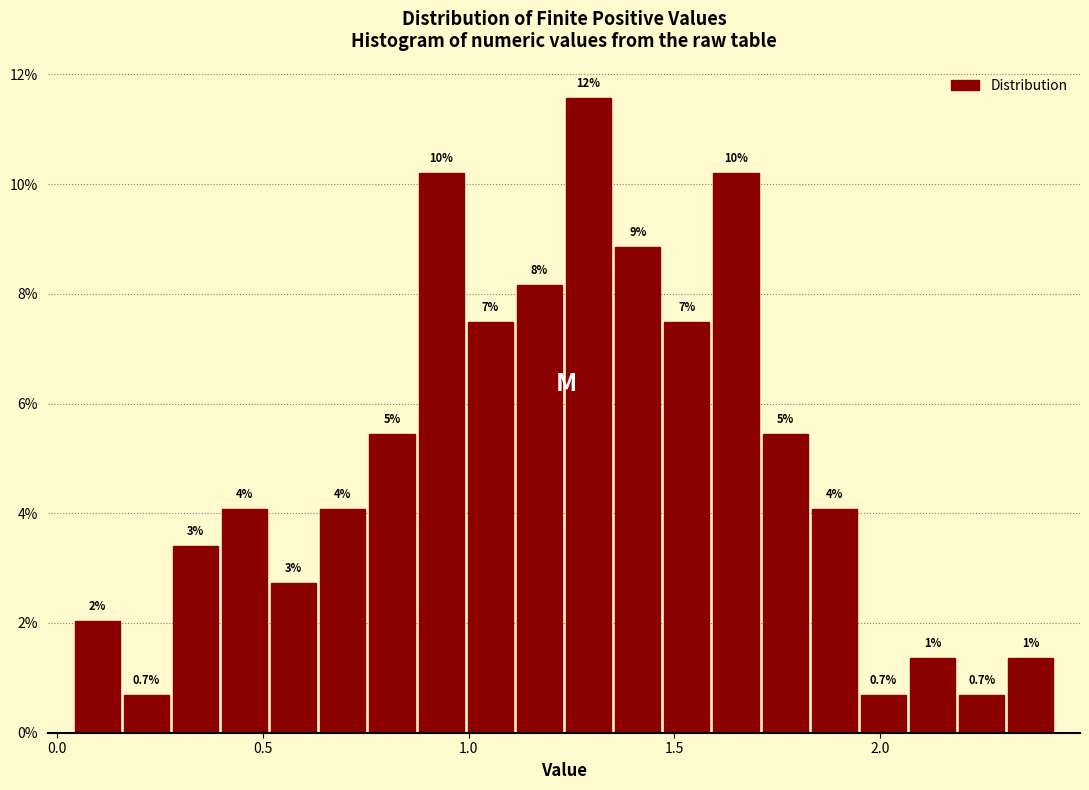

Around what value on the x-axis is the tallest bar? Give the approximate position of its centre, as read against the axis.

1.30